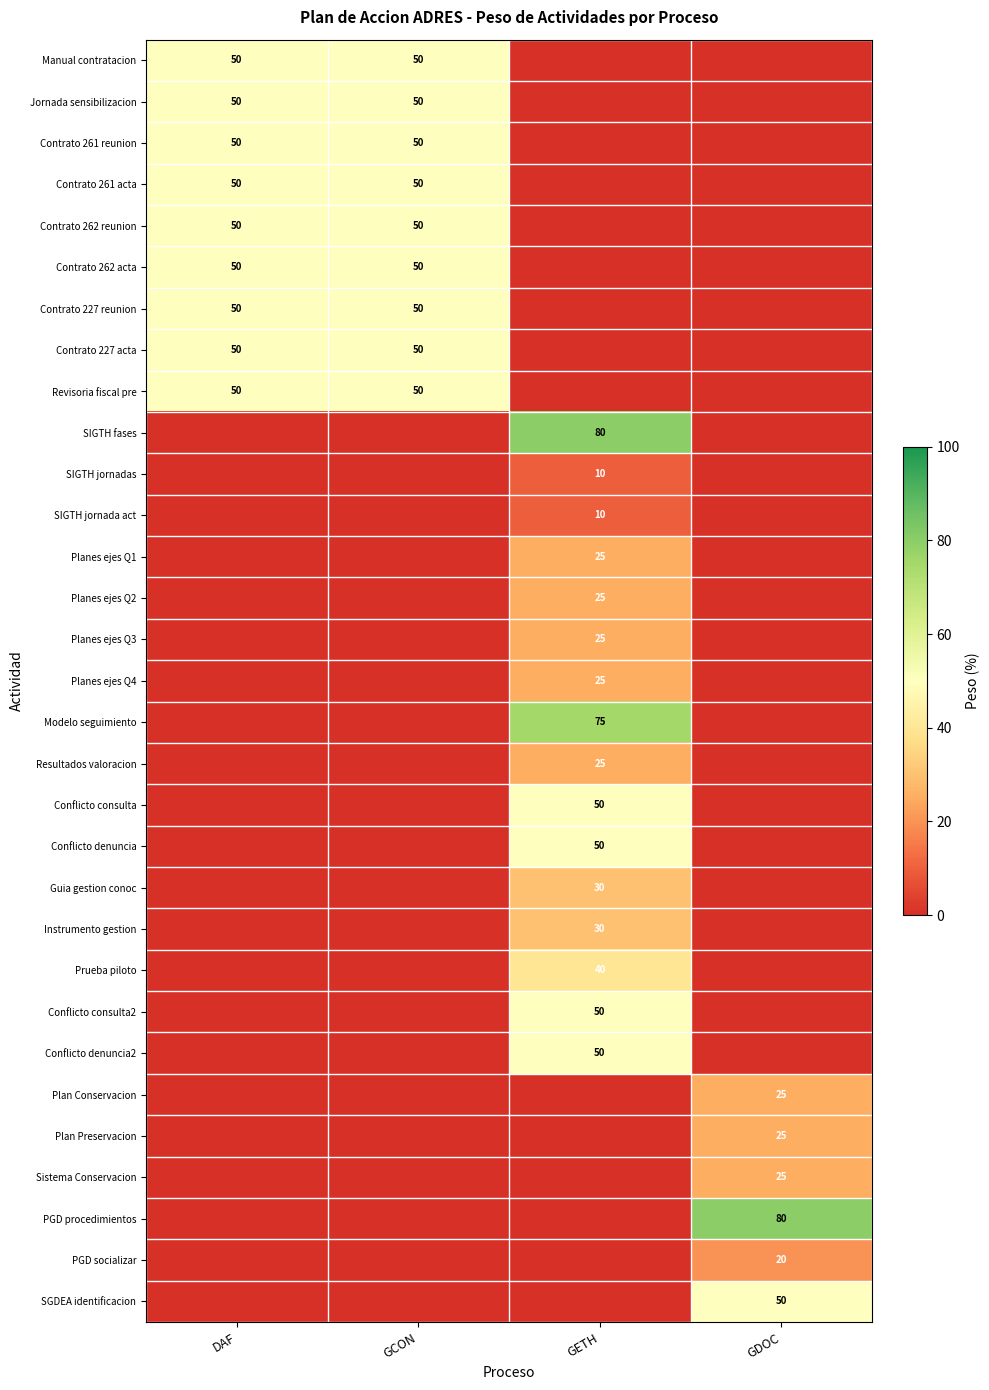

Is the value of Contrato 227 reunion at GCON greater than the value of Planes ejes Q2 at GETH?

Yes